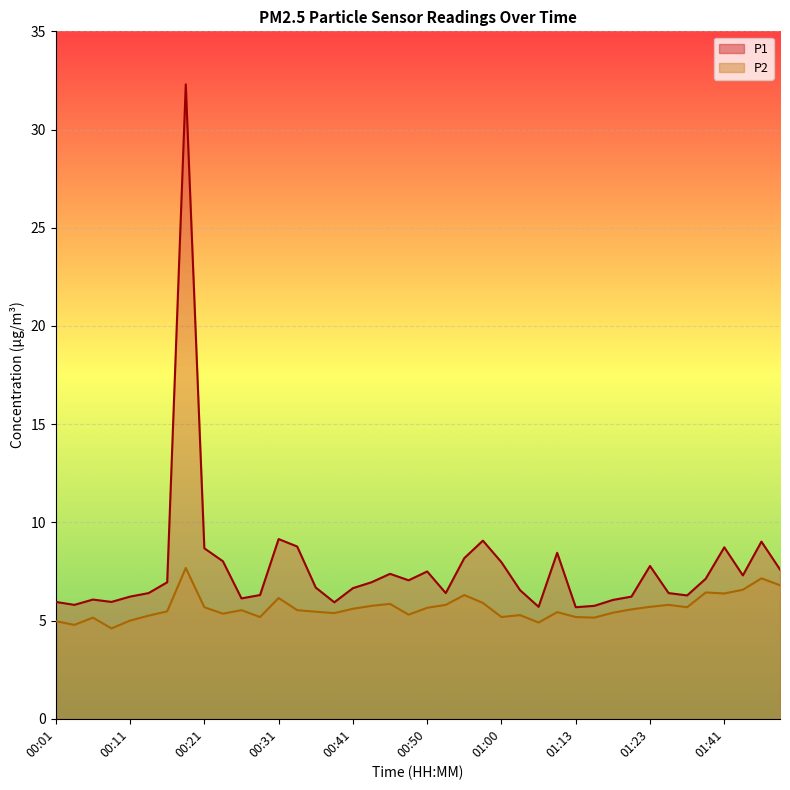

Count the number of categories in the chart.

40